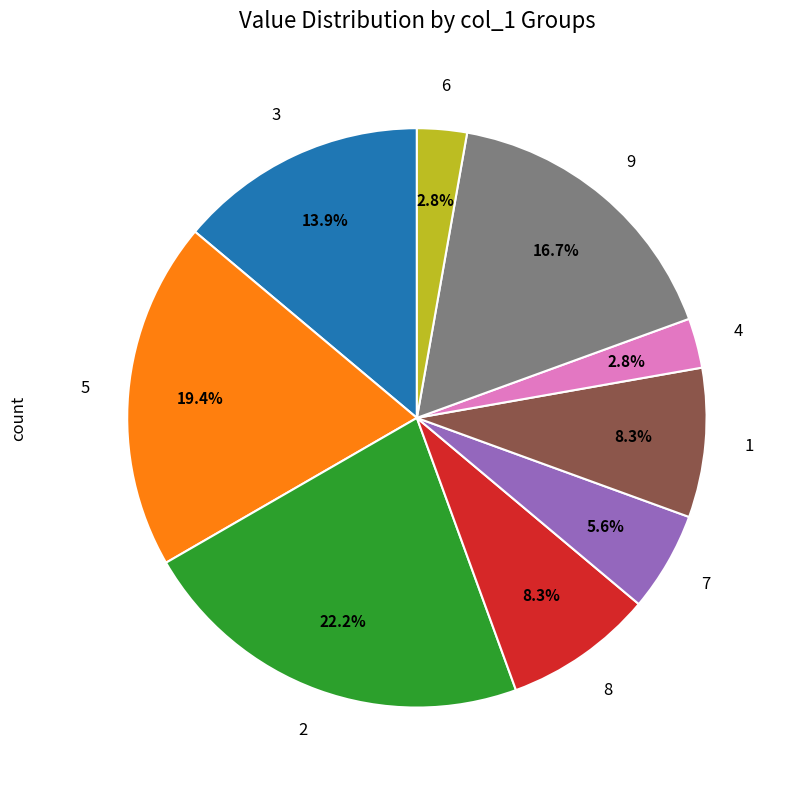

Does any single category account for the majority?

No